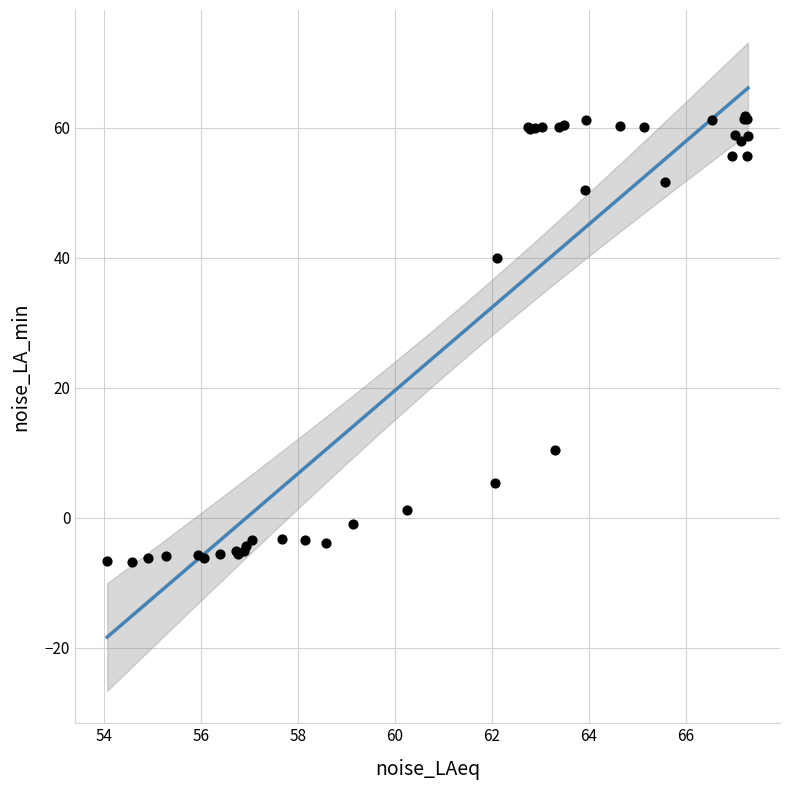

What Y value in the scatter plot is closest to 27?

40.0